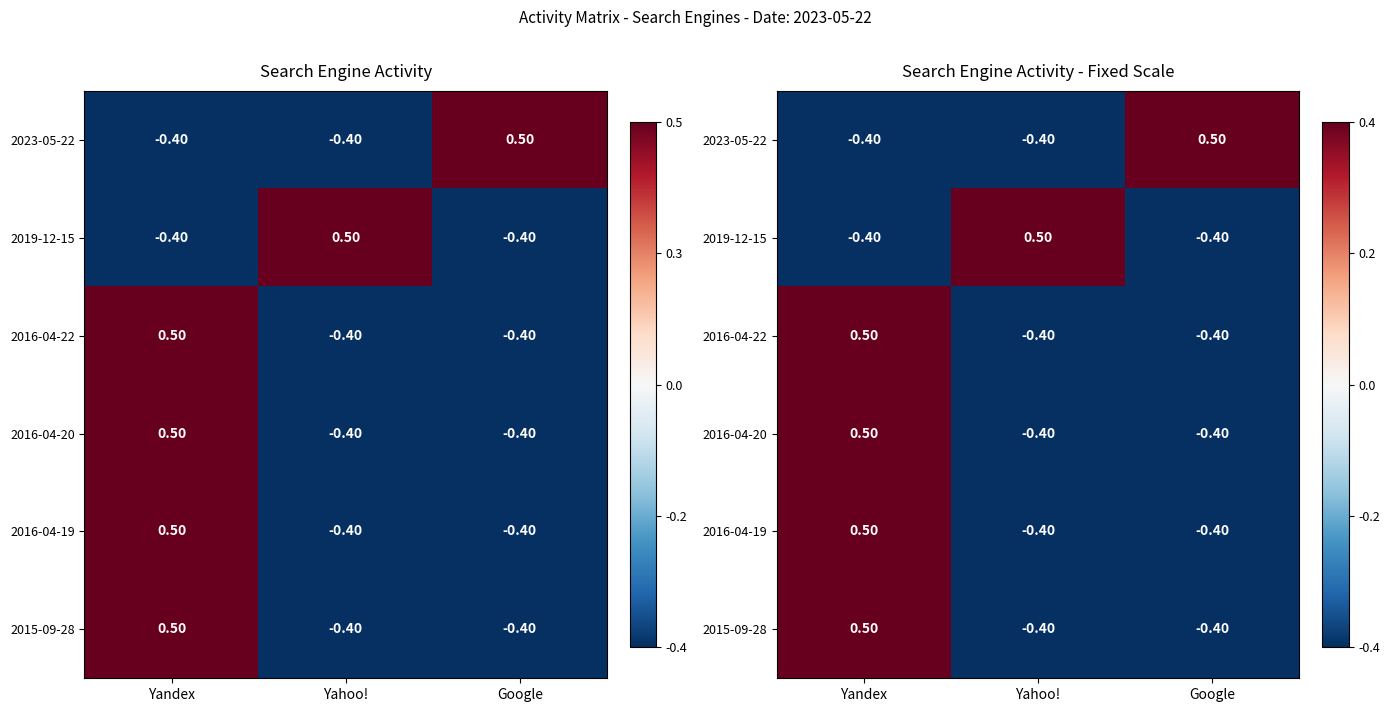

Is it true that 2016-04-20 equals -0.4 at Yahoo!?

True